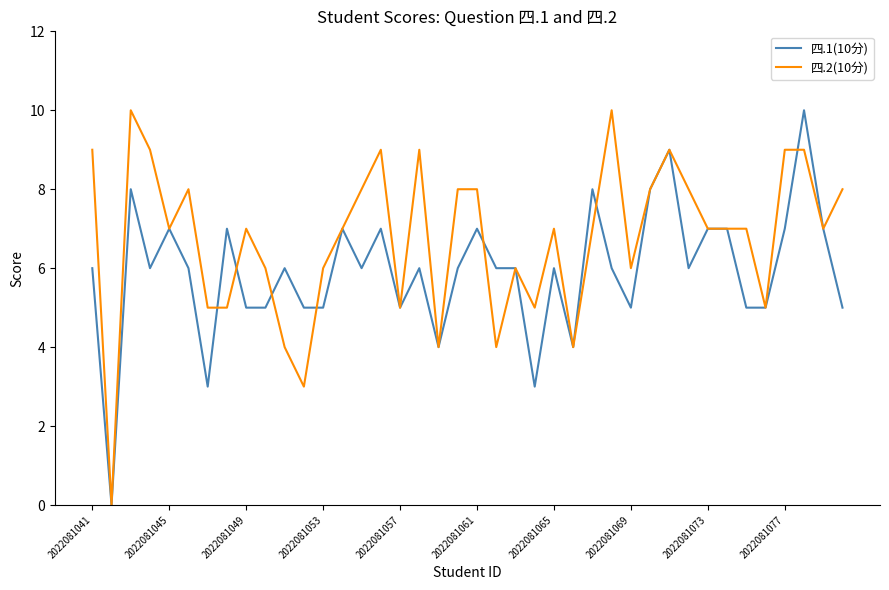

Which series has the largest total across all categories?

四.2(10分)